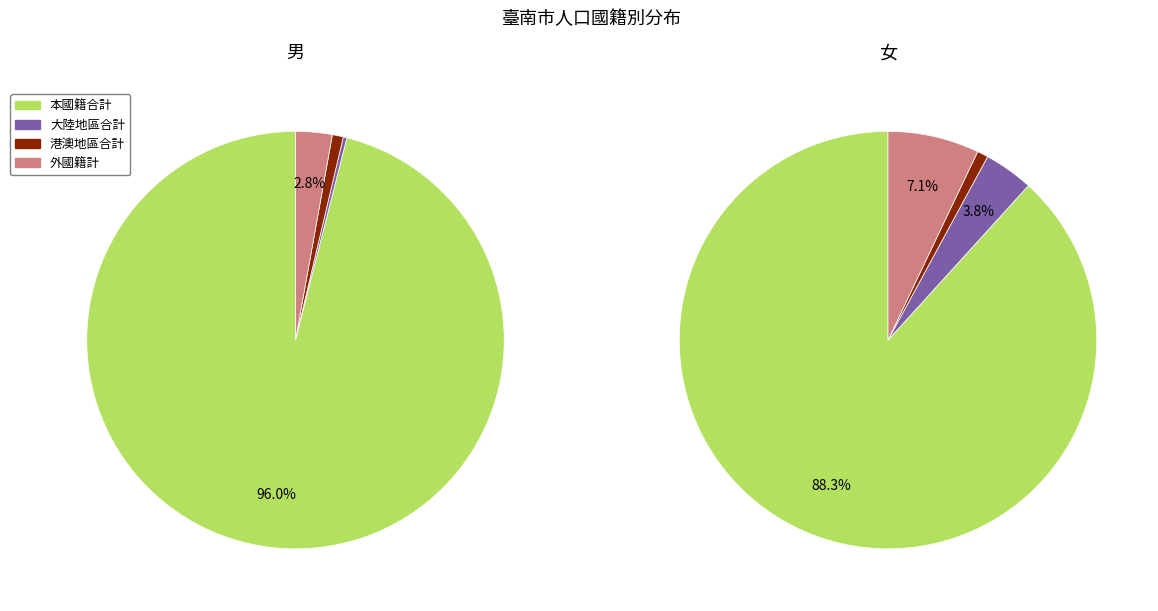

Does 女 represent more than half of the total?

No